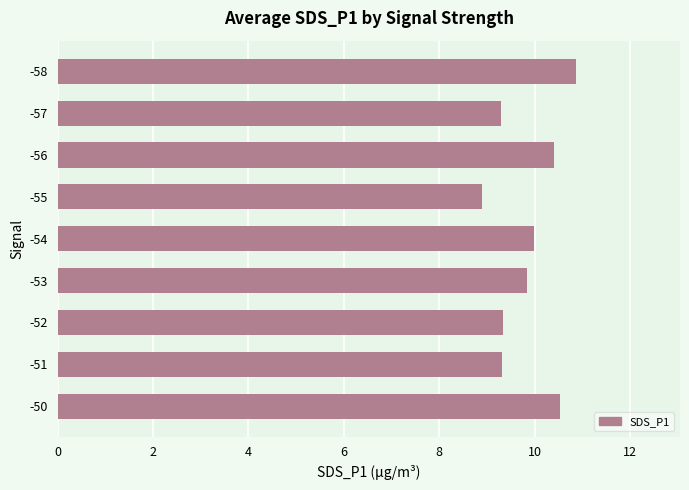

How many data points does each series have?

9